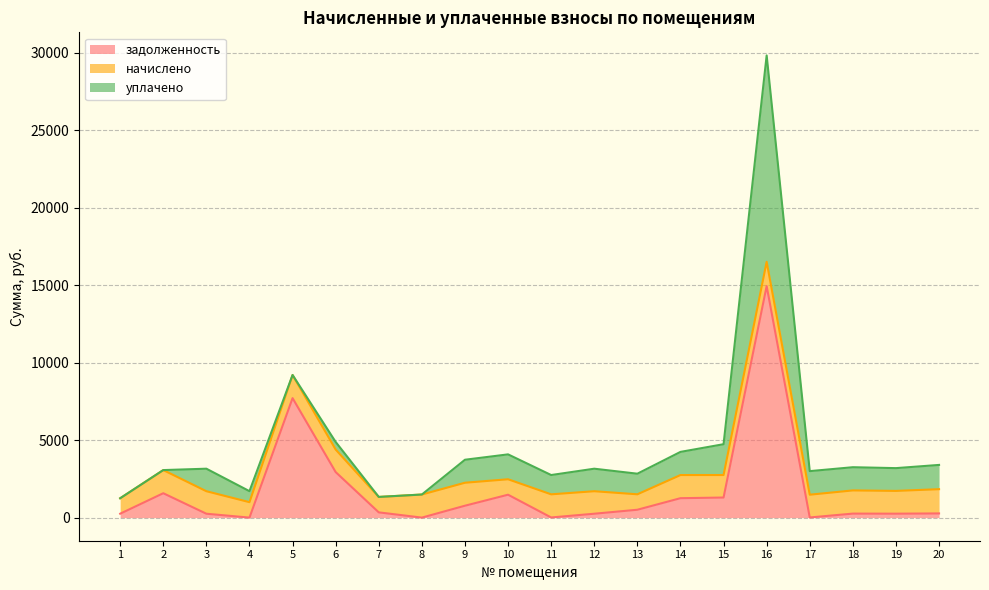

Is it true that начислено equals 749.8 at 18?

False